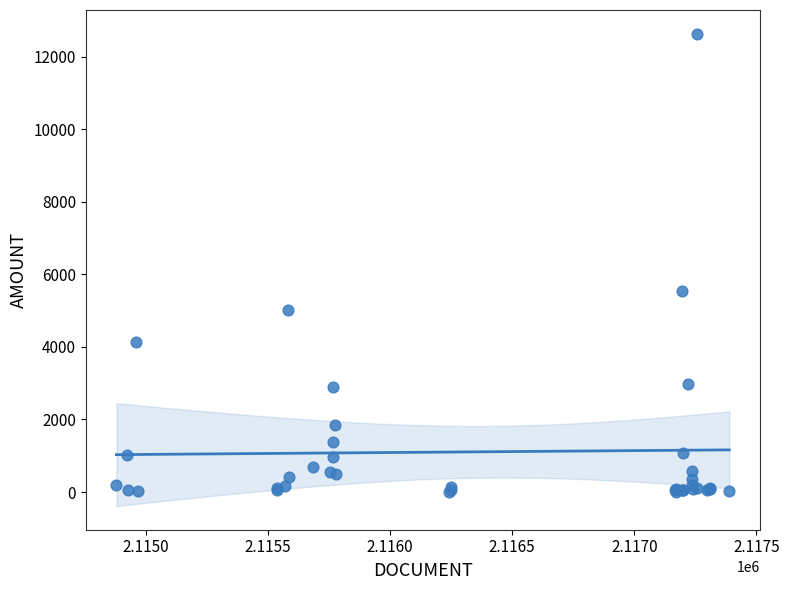

What Y value in the scatter plot is closest to 6319?

5553.2